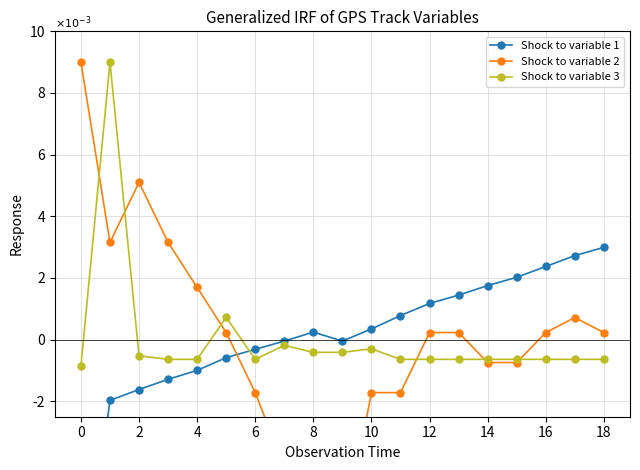

The Shock to variable 1 series shows 0.0 at 8. True or false?

False